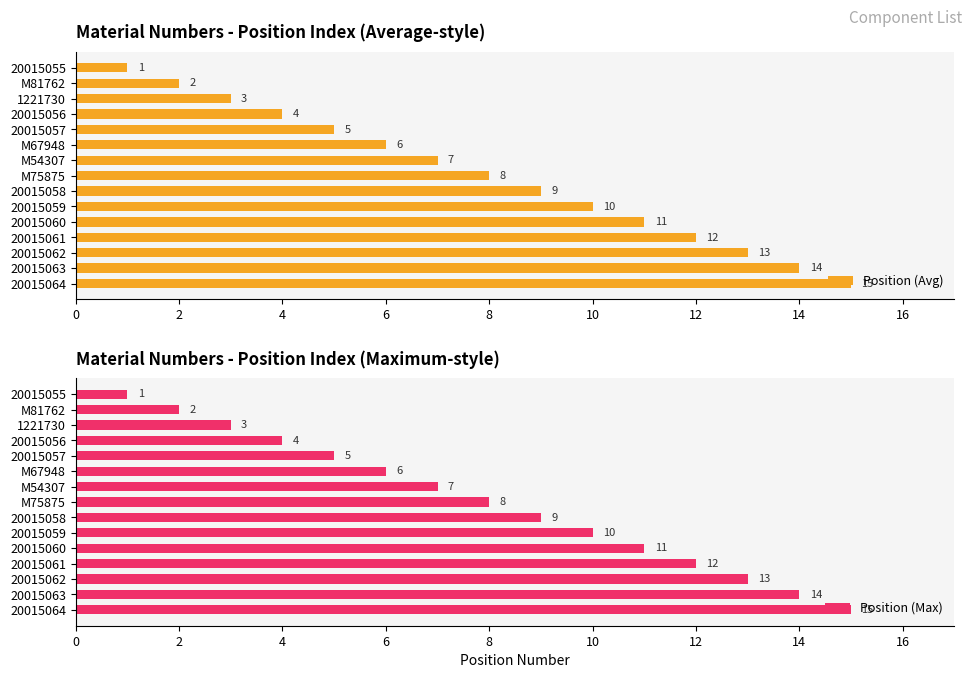

What are all the series names shown in the legend?

Position (Avg), Position (Max)